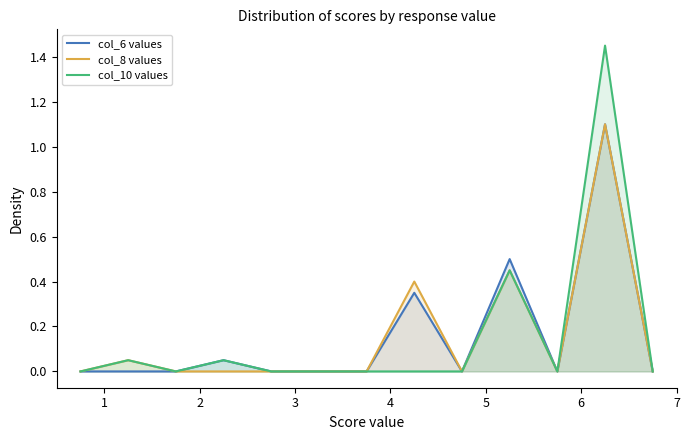

Does the chart display data point markers on the line(s)?

No